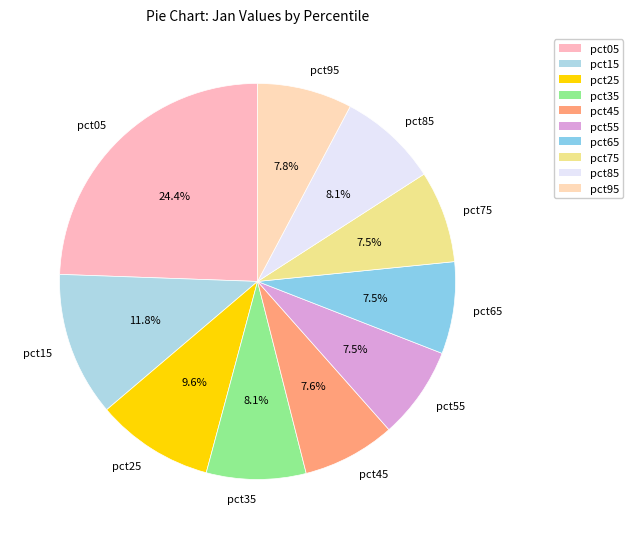

Which slice is the largest?

pct05